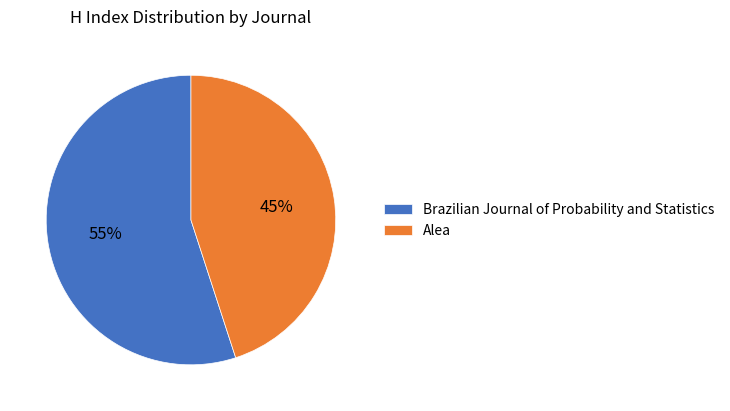

To the nearest percent, what is the combined percentage of Brazilian Journal of Probability and Statistics and Alea?

100%